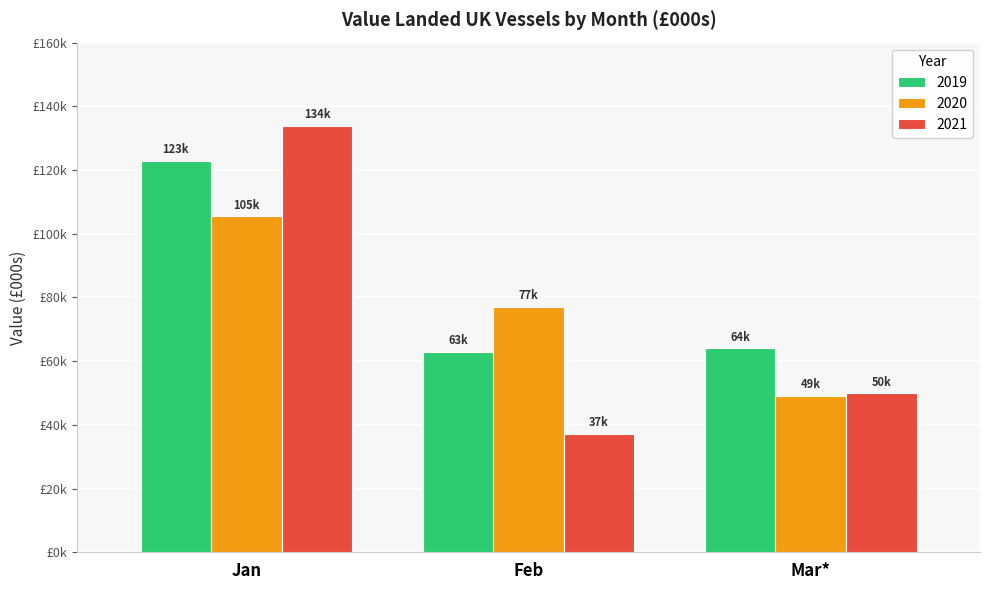

Which series changed the most between Jan and Mar*?

2021